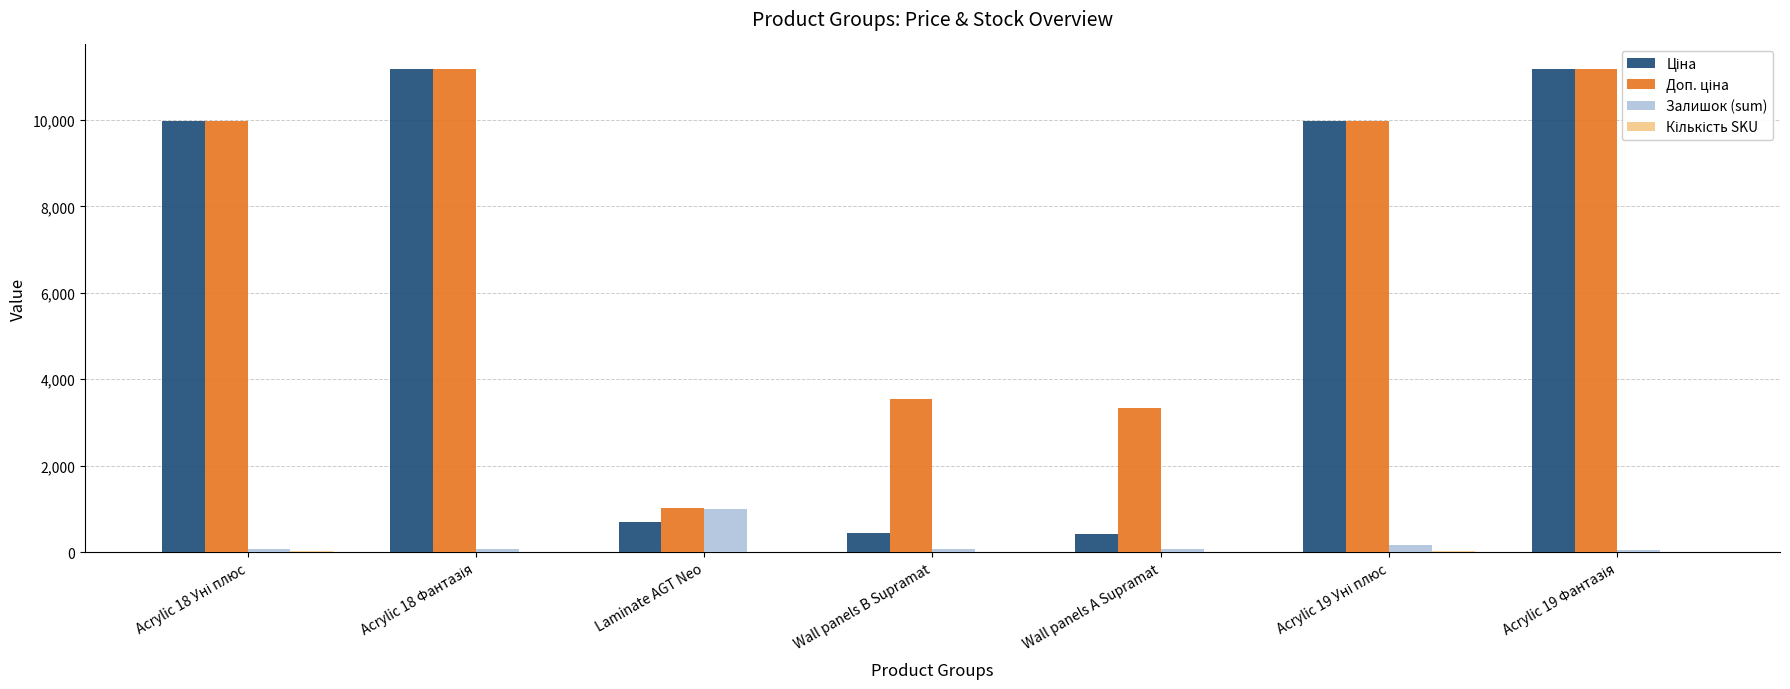

At which label does Кількість SKU first exceed 4?

Acrylic 18 Уні плюс